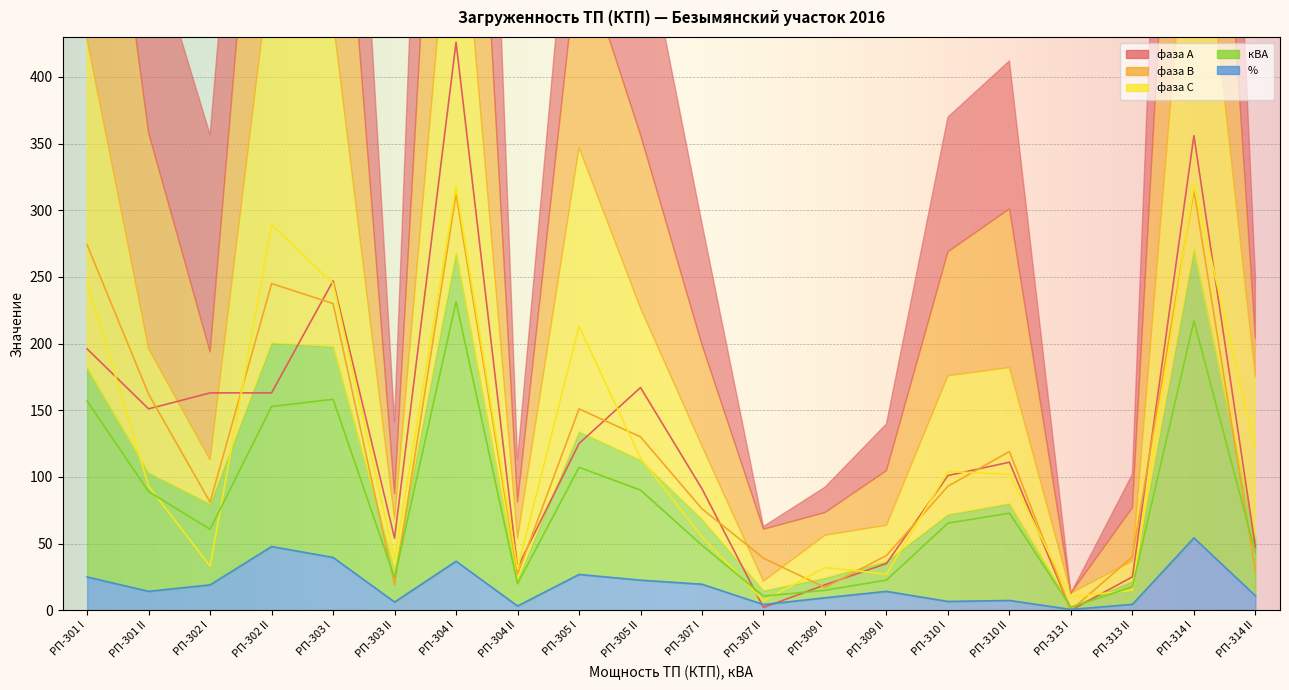

Which category has the highest value in the кВА series?

РП-304 I